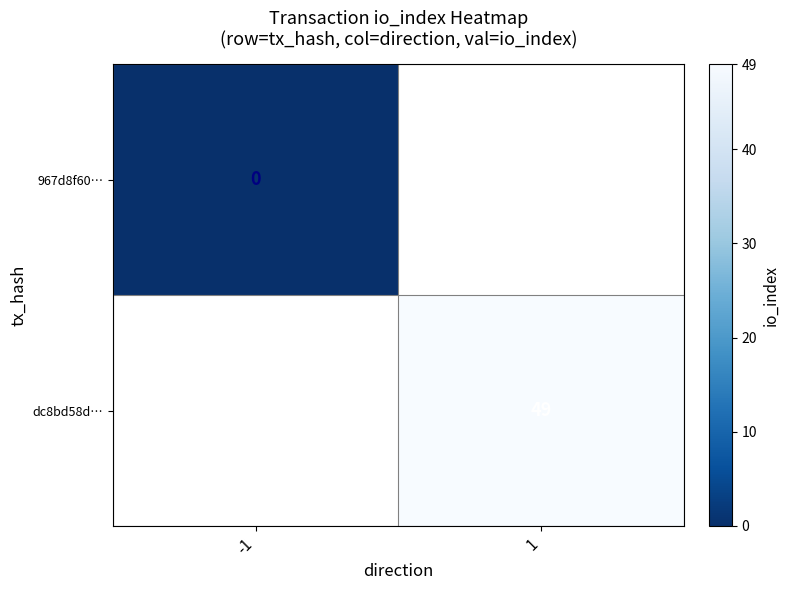

The value of dc8bd58d… at 1 is 49. True or false?

True